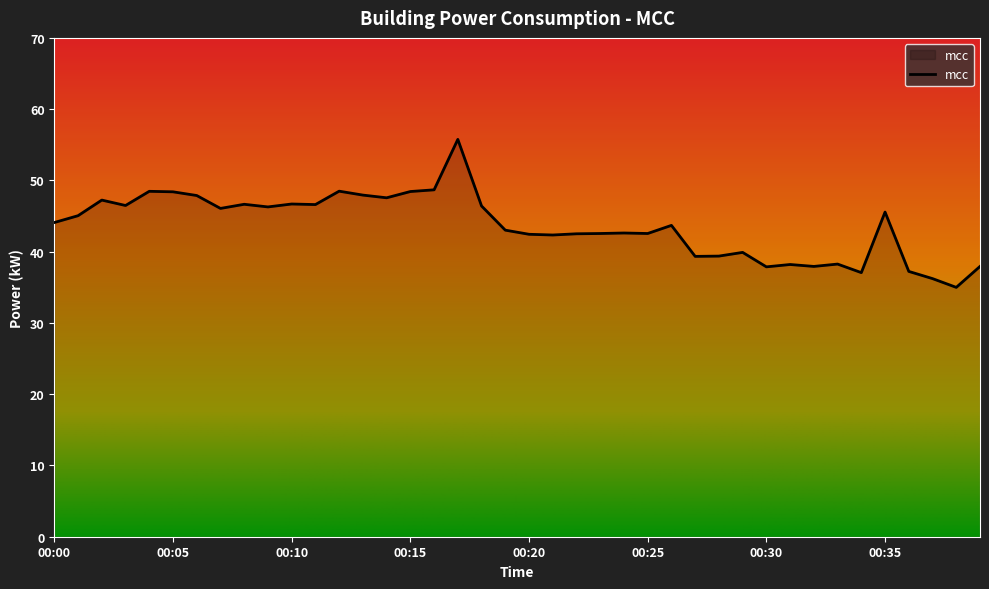

What is the difference between the maximum and minimum values?

20.8